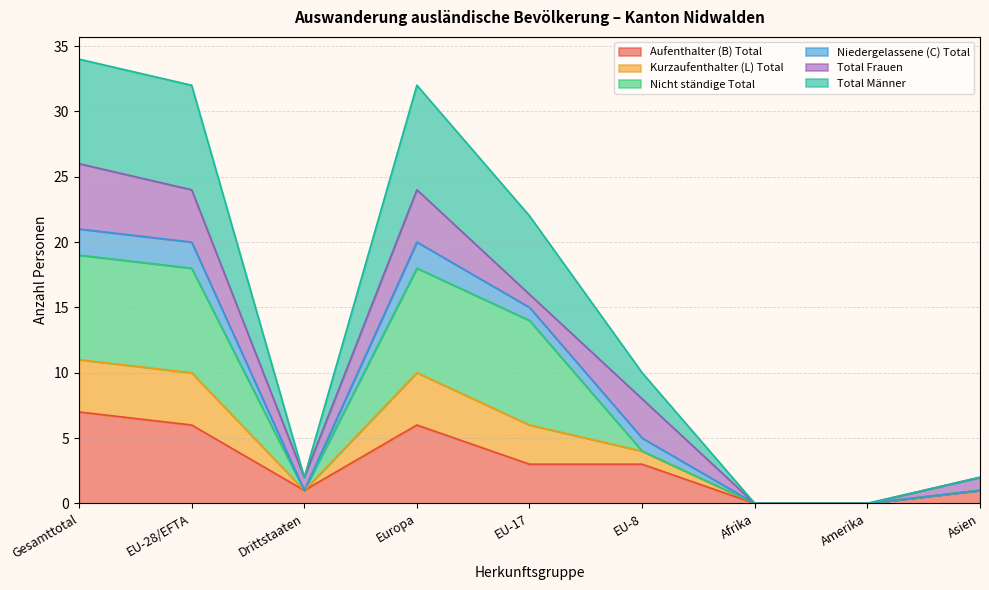

The value of Aufenthalter (B) Total at EU-17 is 5. True or false?

False